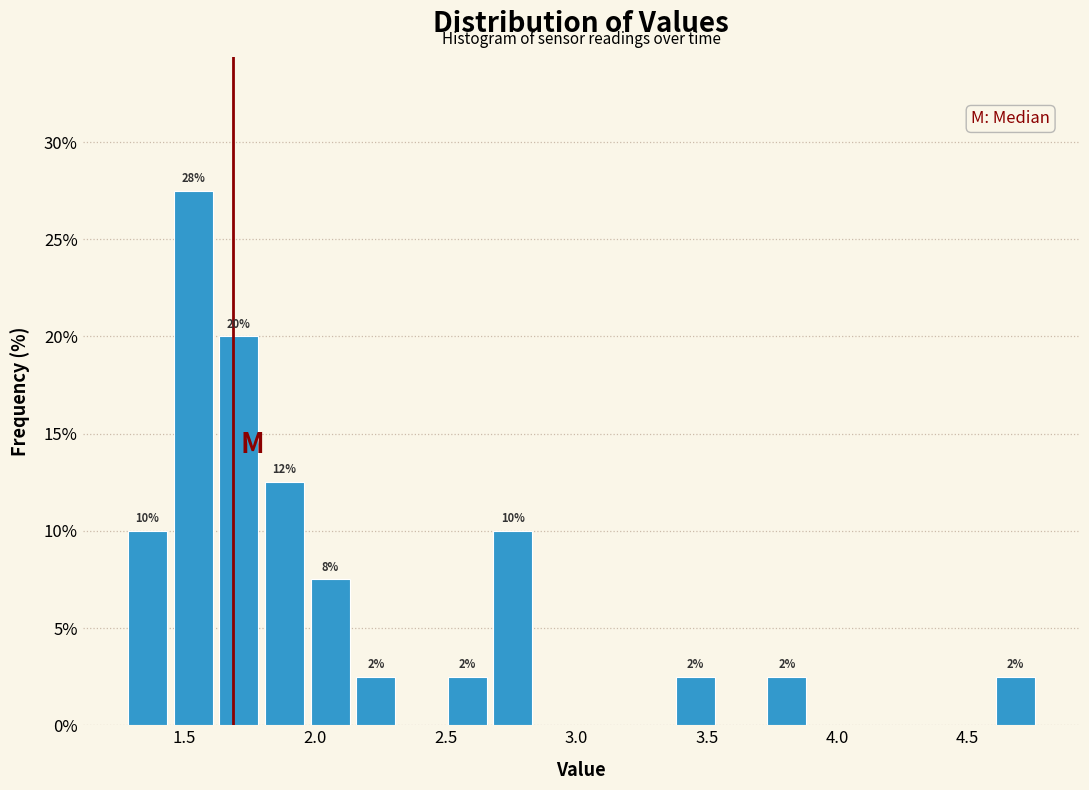

Read against the x-axis, roughly where is the centre of the tallest bar?

1.55